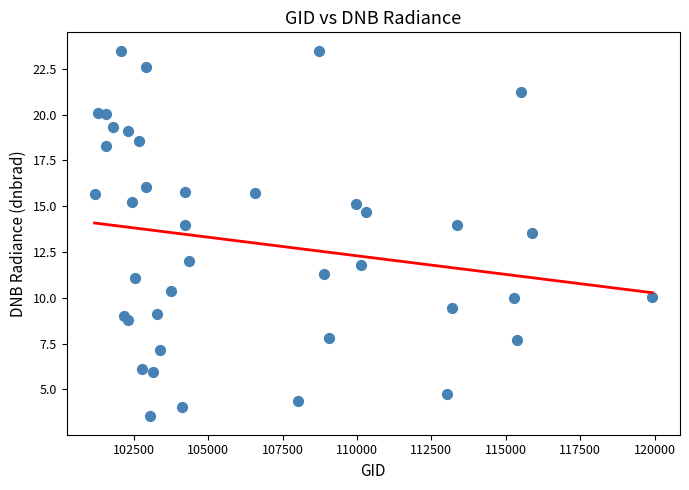

What Y value in the scatter plot is closest to 13?

13.6